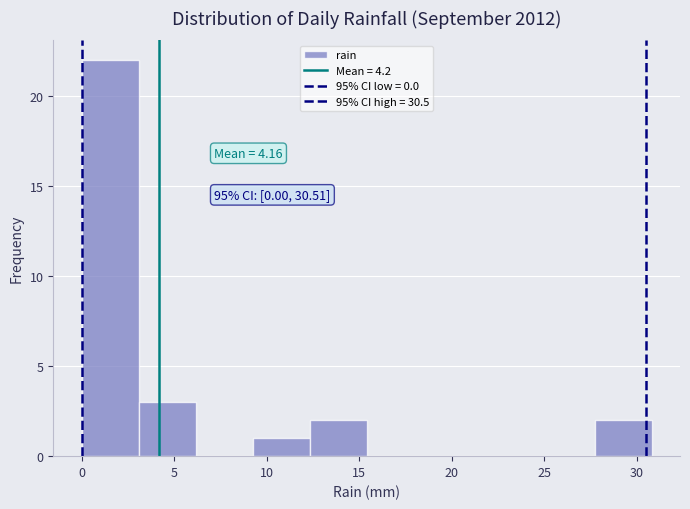

Over which range of the x-axis is the bar tallest?

0.0 to 3.0